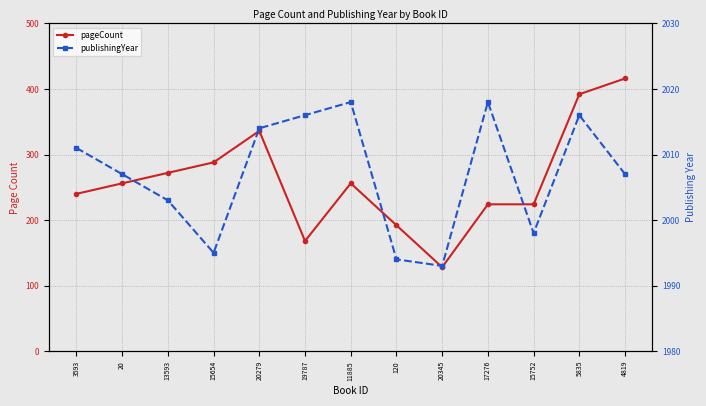

True or false: publishingYear and pageCount intersect in this chart.

False